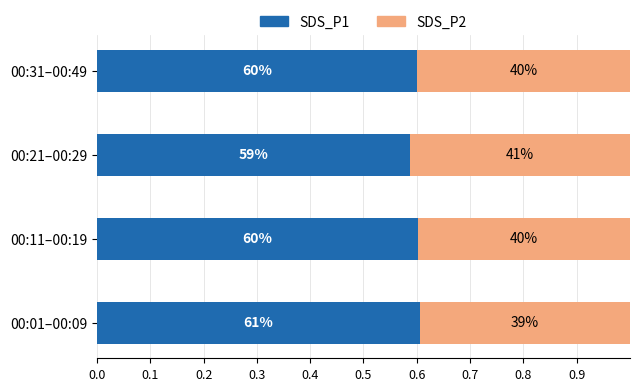

What are all the series names shown in the legend?

SDS_P1, SDS_P2